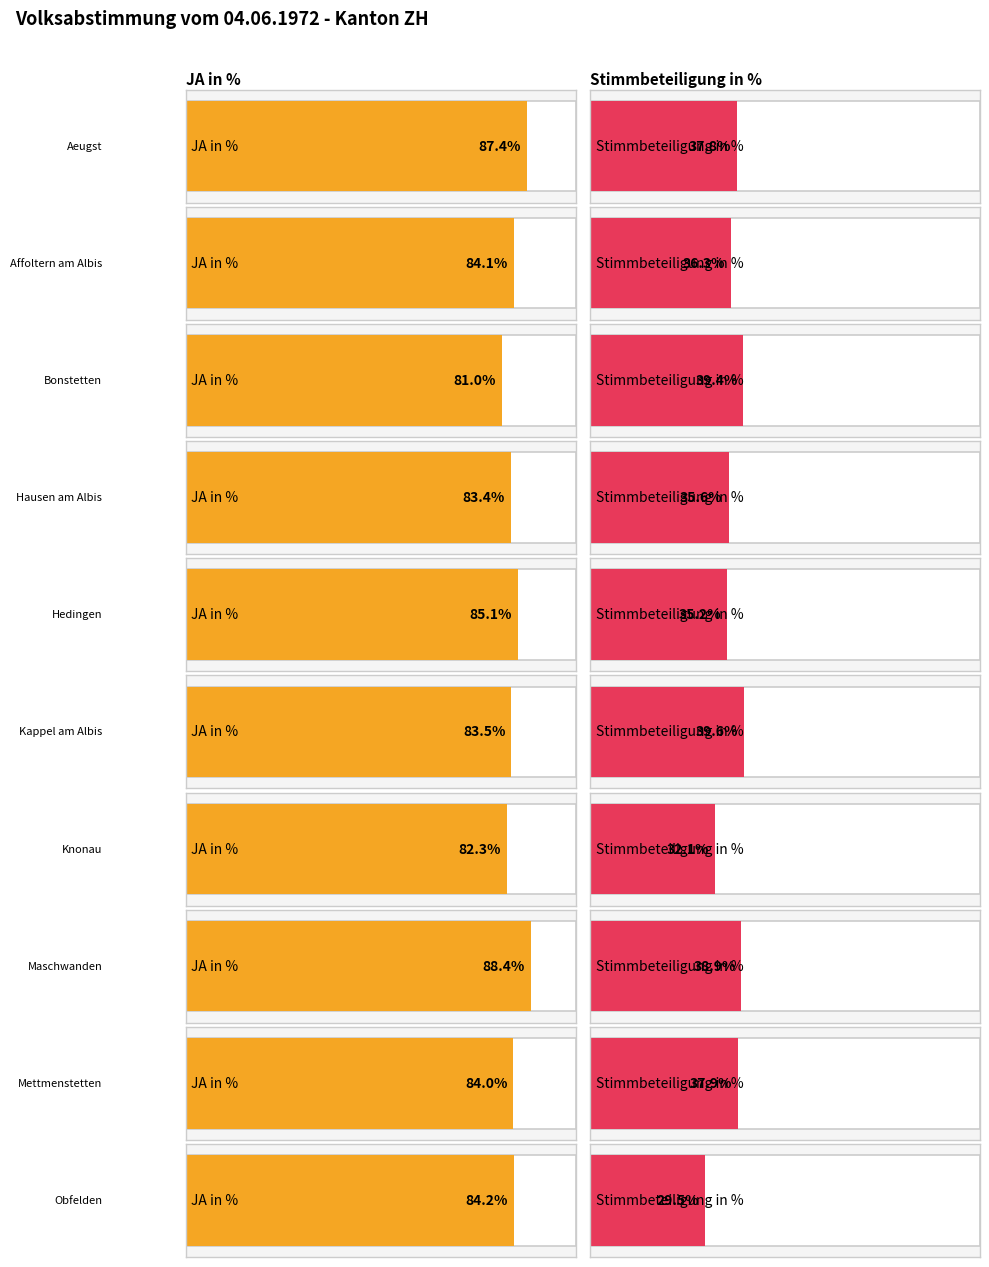

True or false: Stimmbeteiligung in % has a value of 39.4 at Obfelden.

False